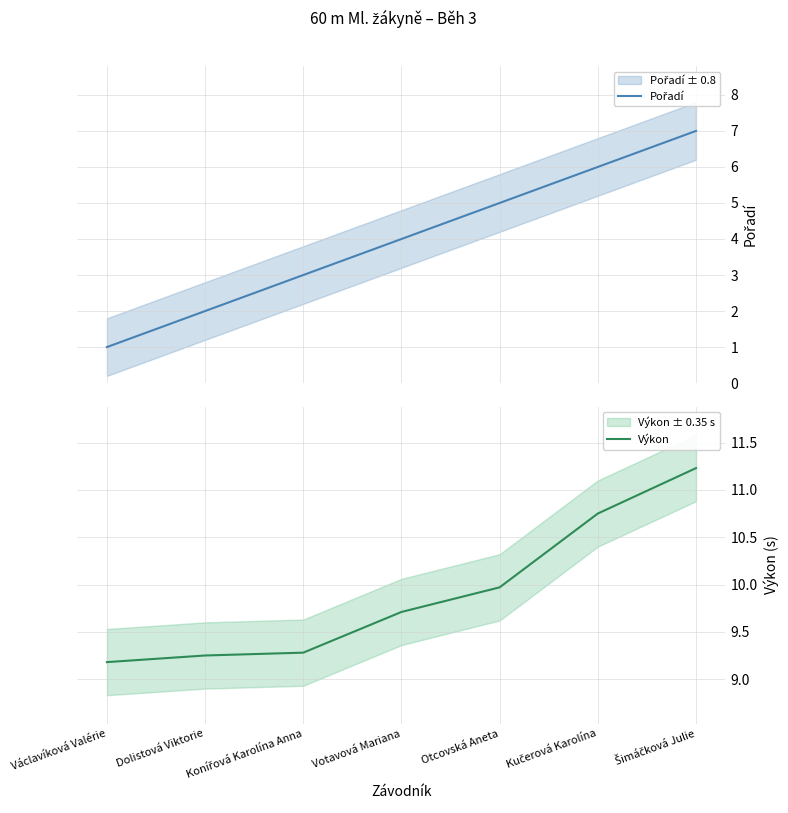

What is the label of the 1st point from the left?

Václavíková Valérie